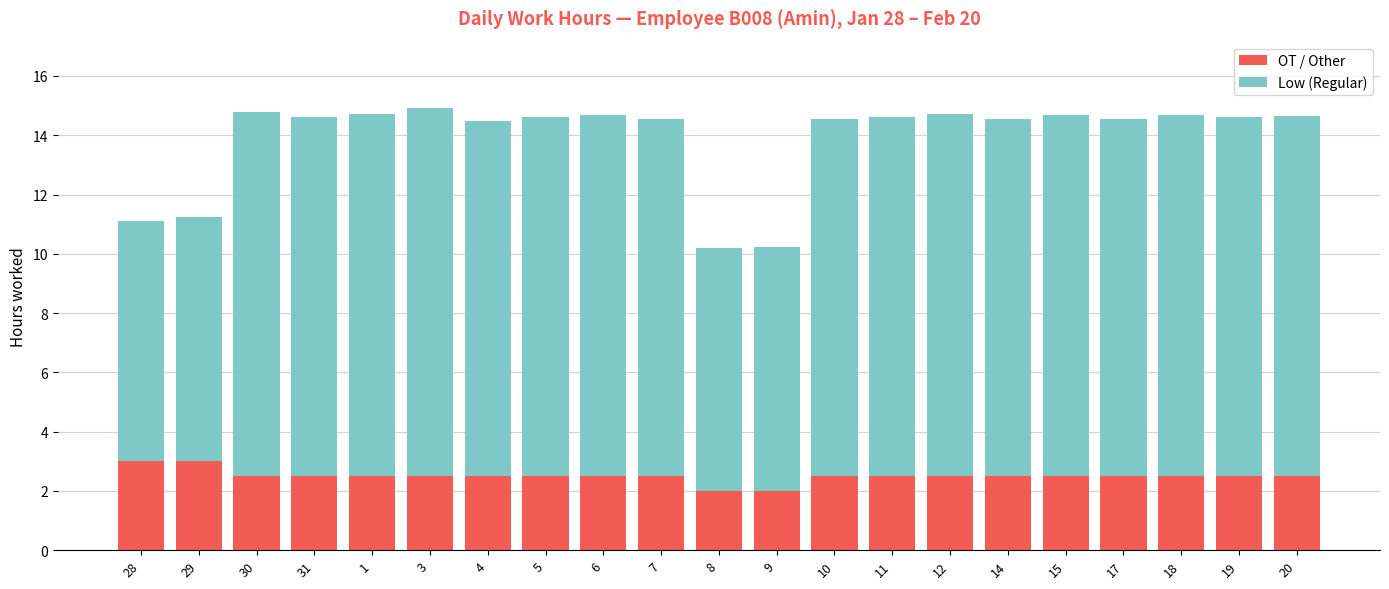

Does the chart contain any negative values?

No